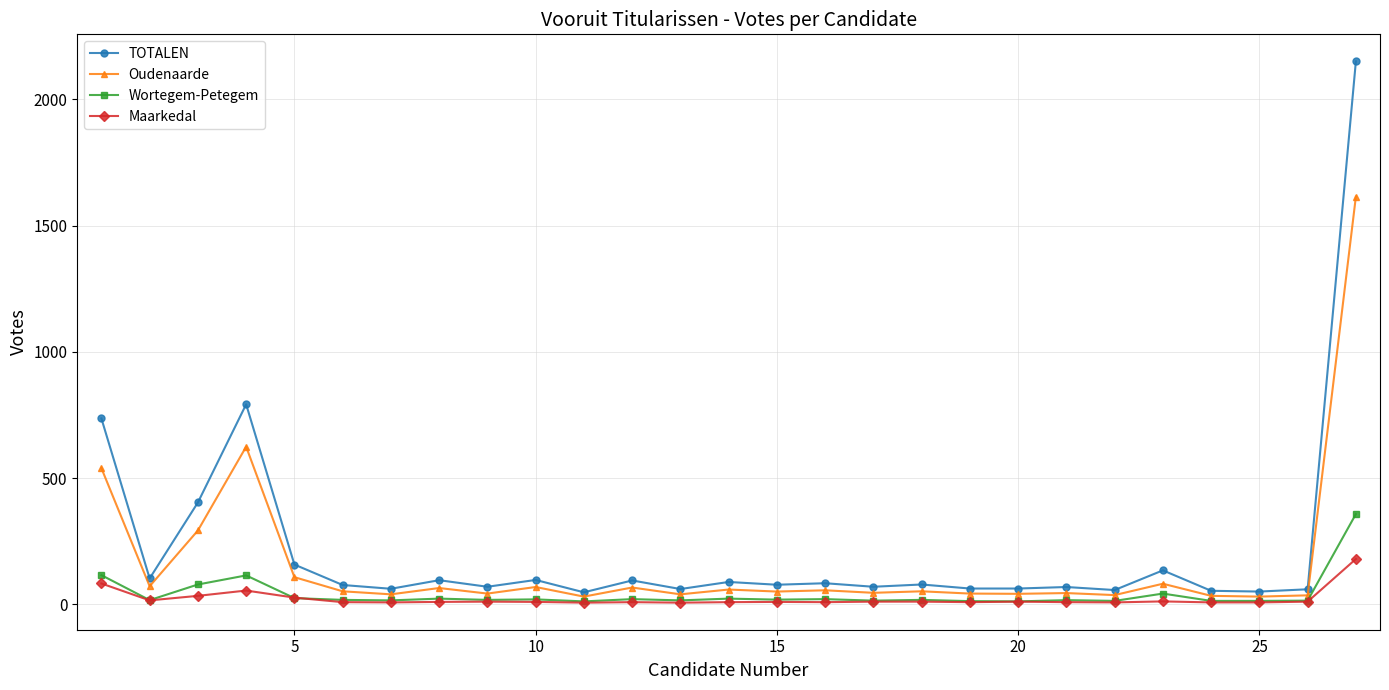

What is the highest value of the Wortegem-Petegem series?

357